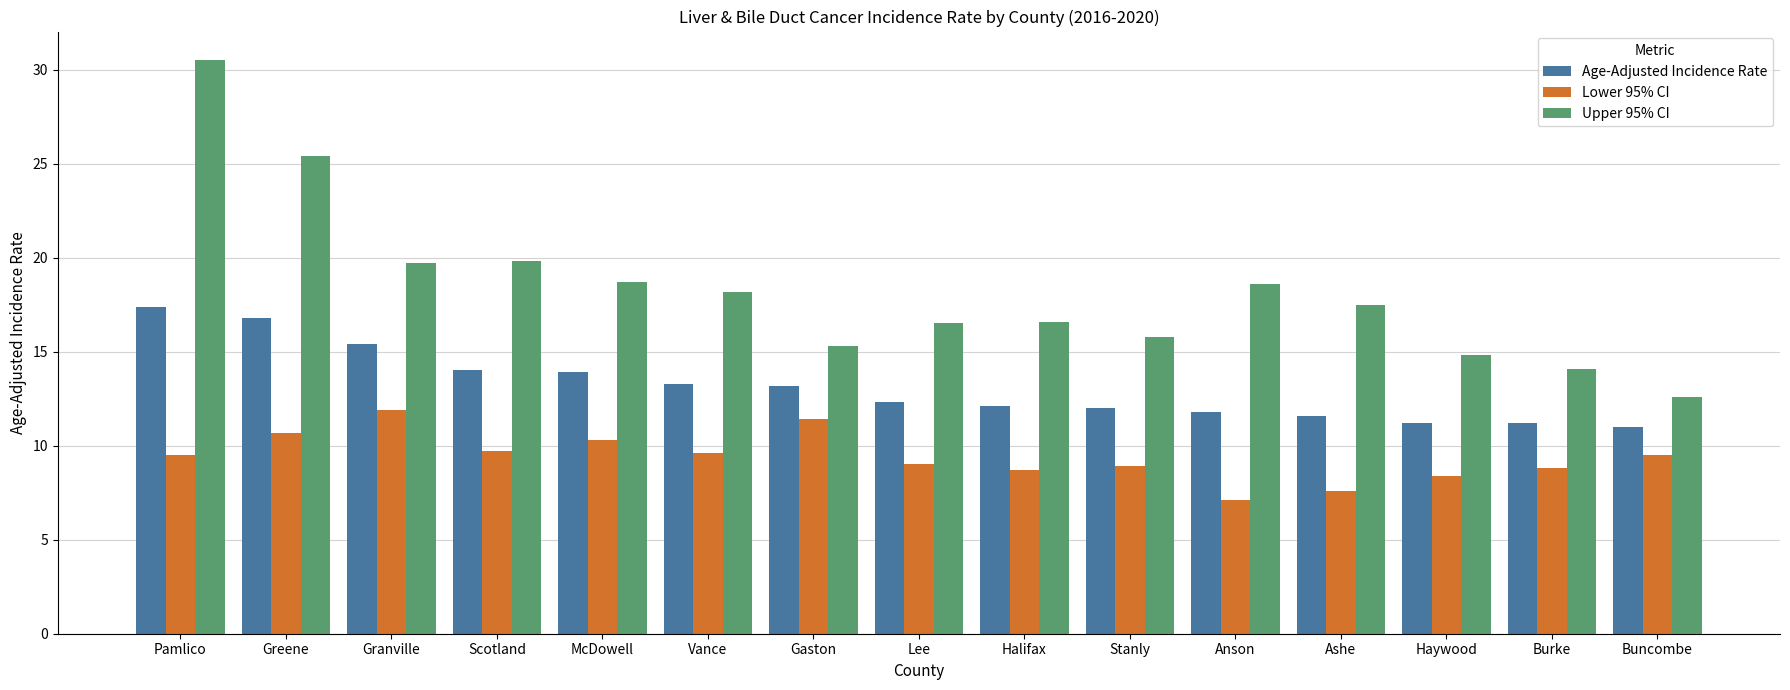

What is the value of the Lower 95% CI bar at the 6th from the left?

9.6